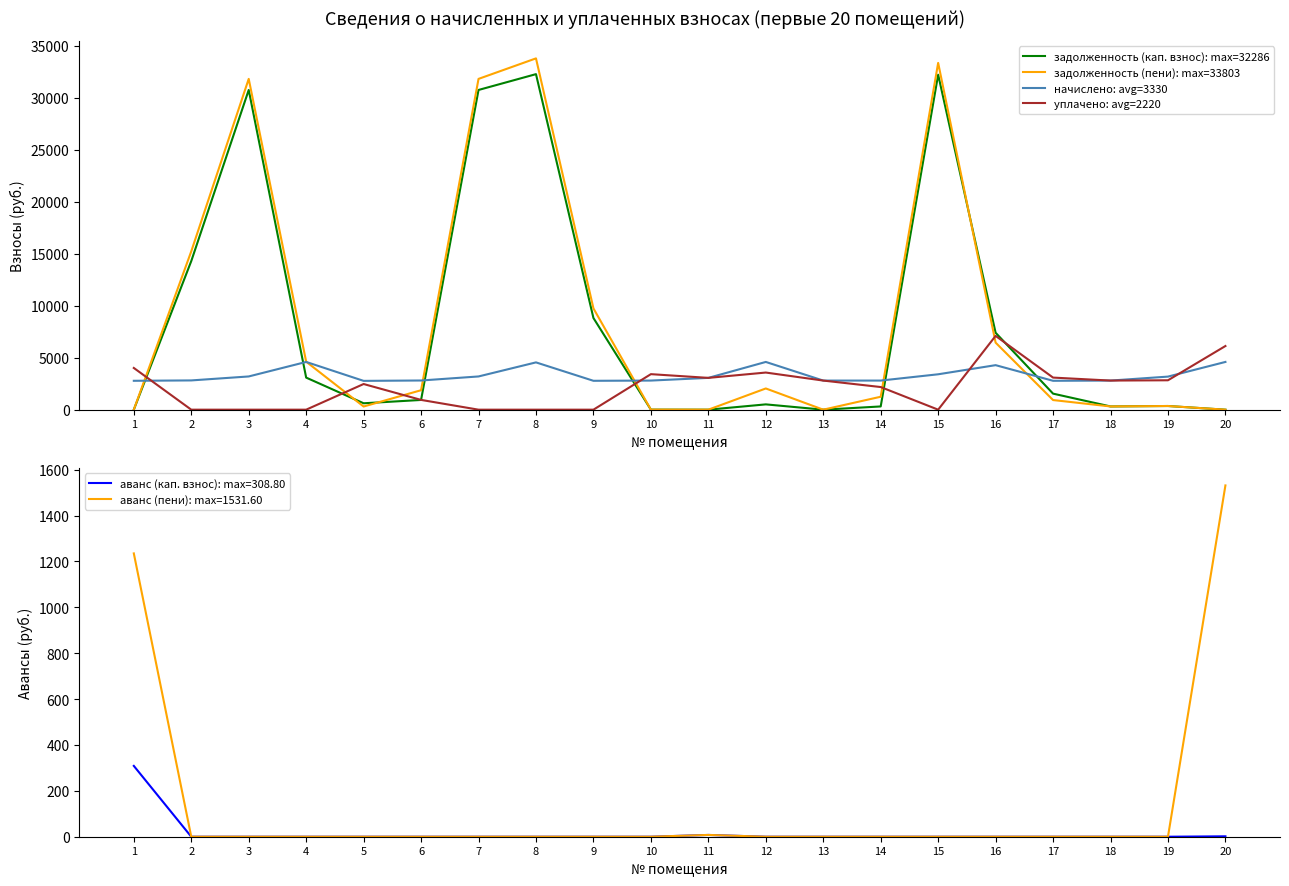

Is the value of задолженность (кап. взнос): max=32286 at 18 greater than the value of уплачено: avg=2220 at 12?

No